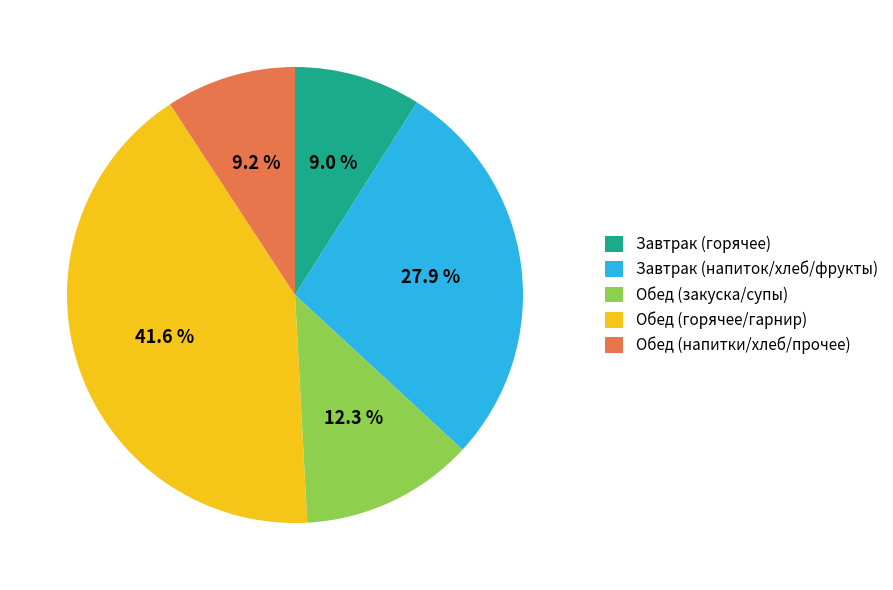

Between Завтрак (напиток/хлеб/фрукты) and Обед (закуска/супы), which is larger?

Завтрак (напиток/хлеб/фрукты)